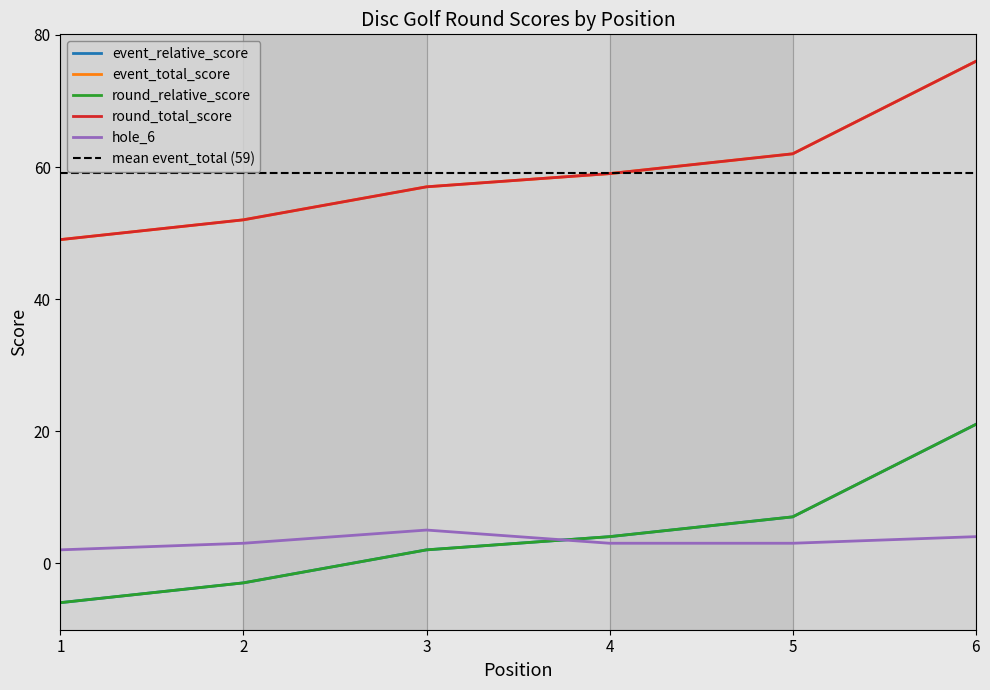

What is the sum of the round_relative_score values at 1 and 5?

1